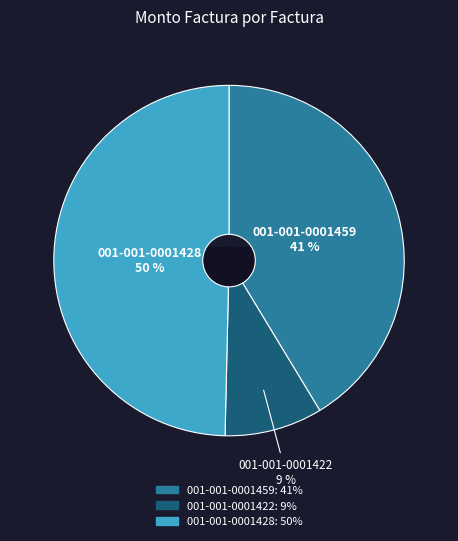

Which category has the smallest portion of the pie?

001-001-0001422